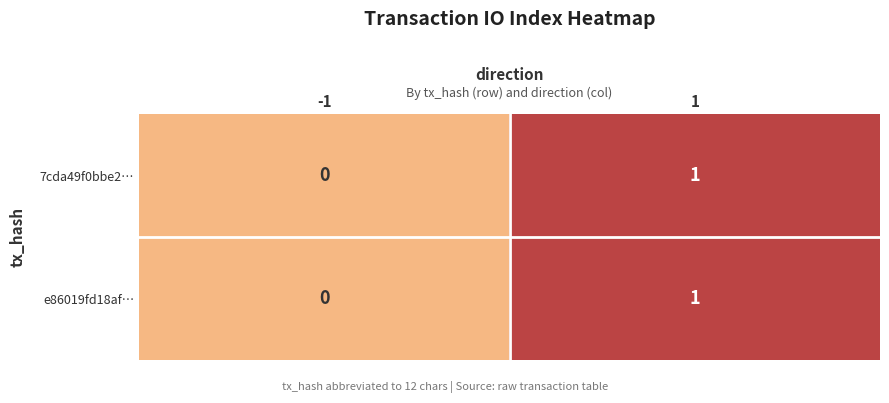

Rank the categories by e86019fd18af… value from lowest to highest.

-1, 1